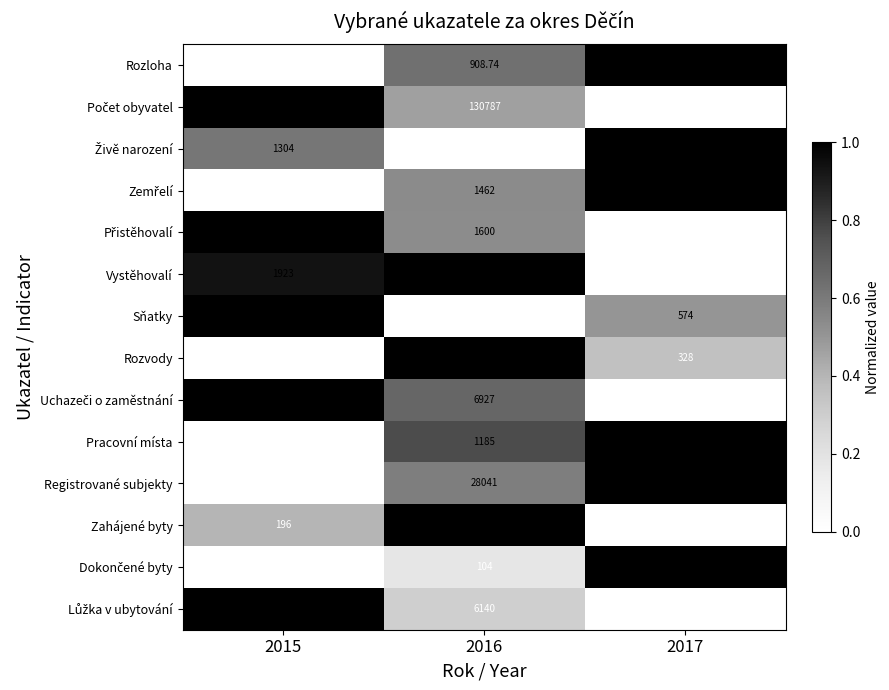

Count the number of data series in this chart.

14